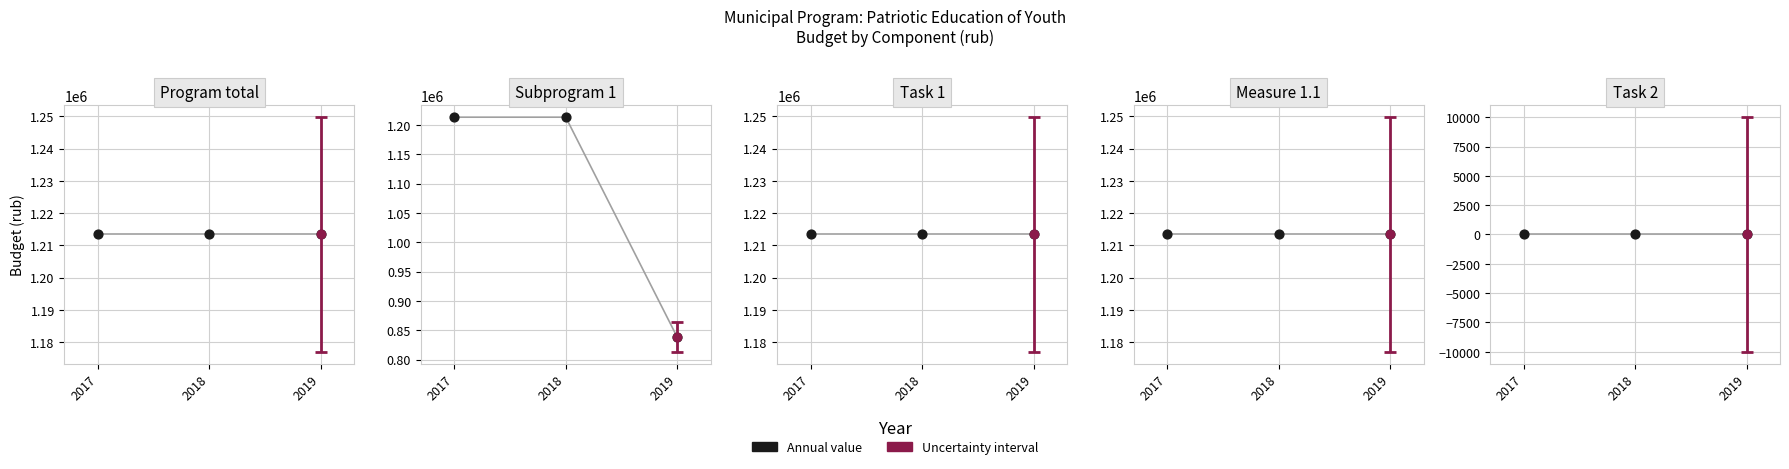

Which series has the largest total across all categories?

Program total (rub)